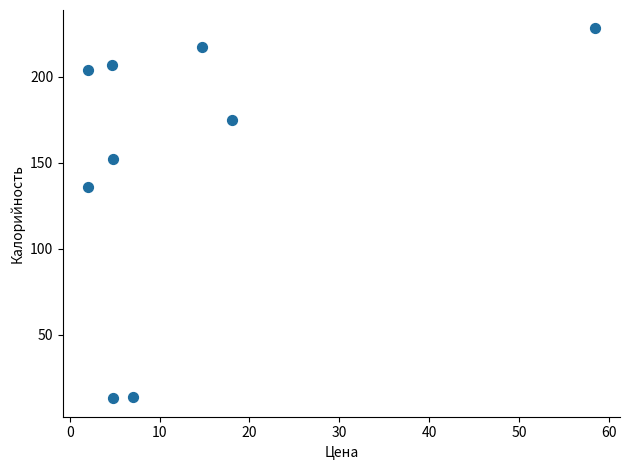

What is the average Y value?

149.5